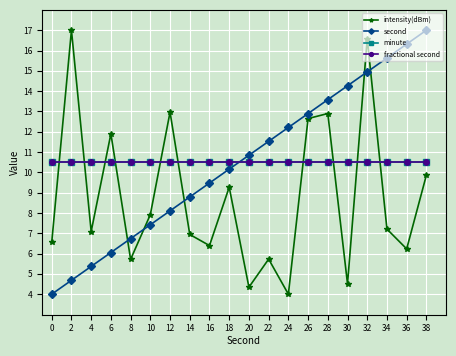

What is the difference between the maximum and second lowest values in the intensity(dBm) series?

12.7